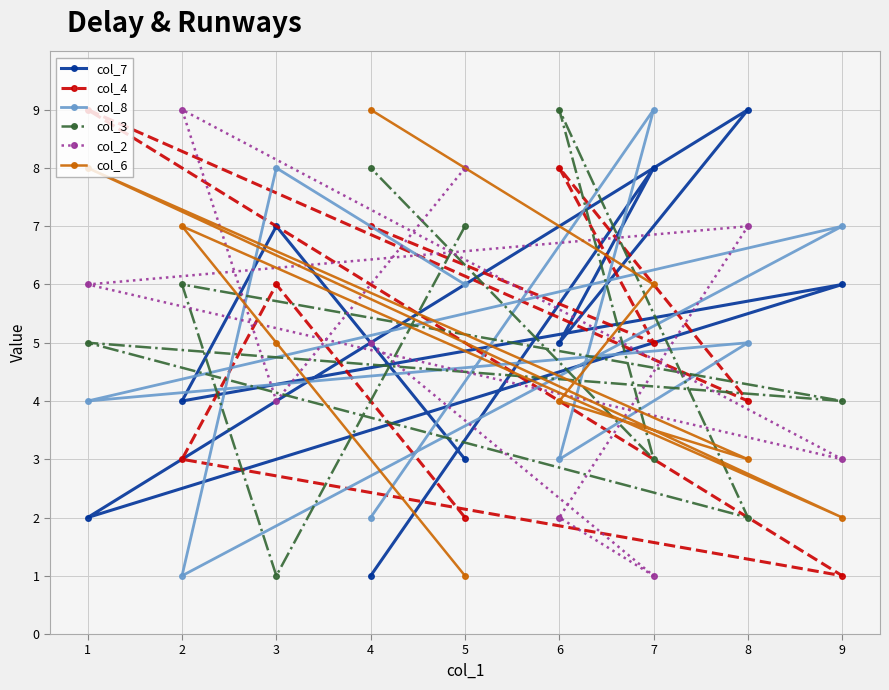

The value of col_8 at 4 is 7. True or false?

False